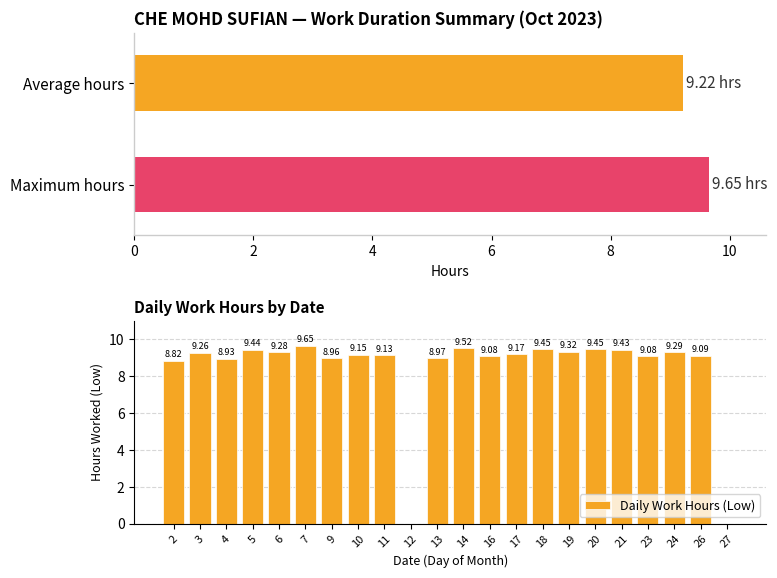

What is the greatest value displayed?

9.7